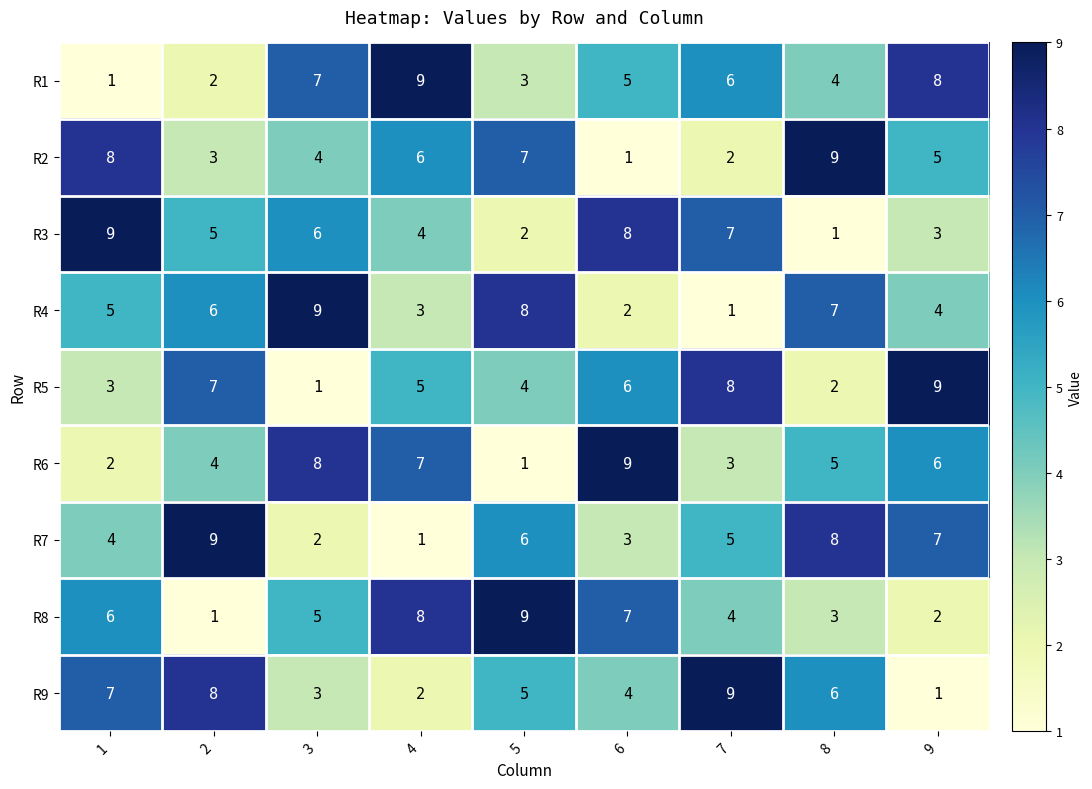

What is the sum of all R4 values?

45